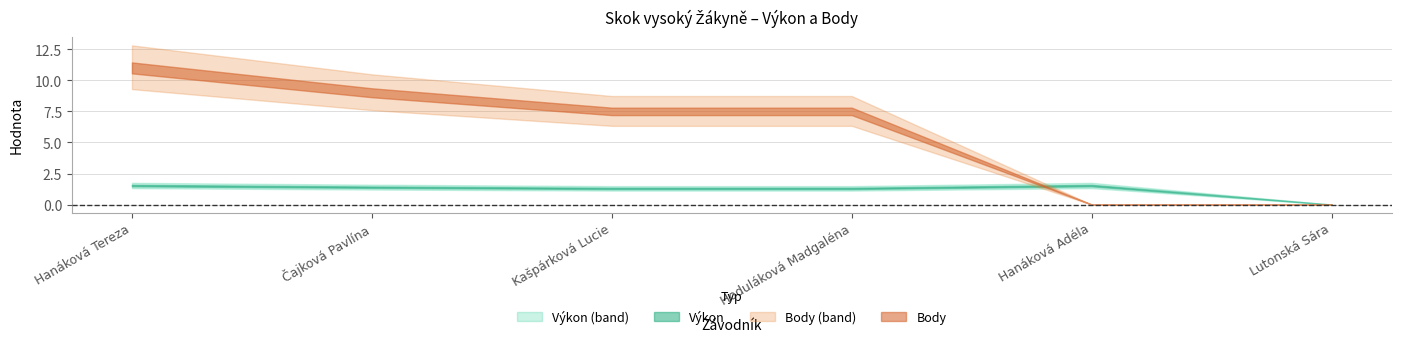

Which category has the lowest value across all series?

Lutonská Sára